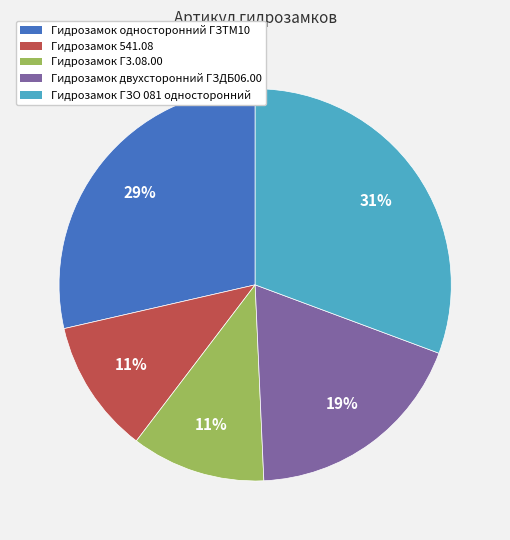

Does Гидрозамок 541.08 account for over 50% of the chart?

No